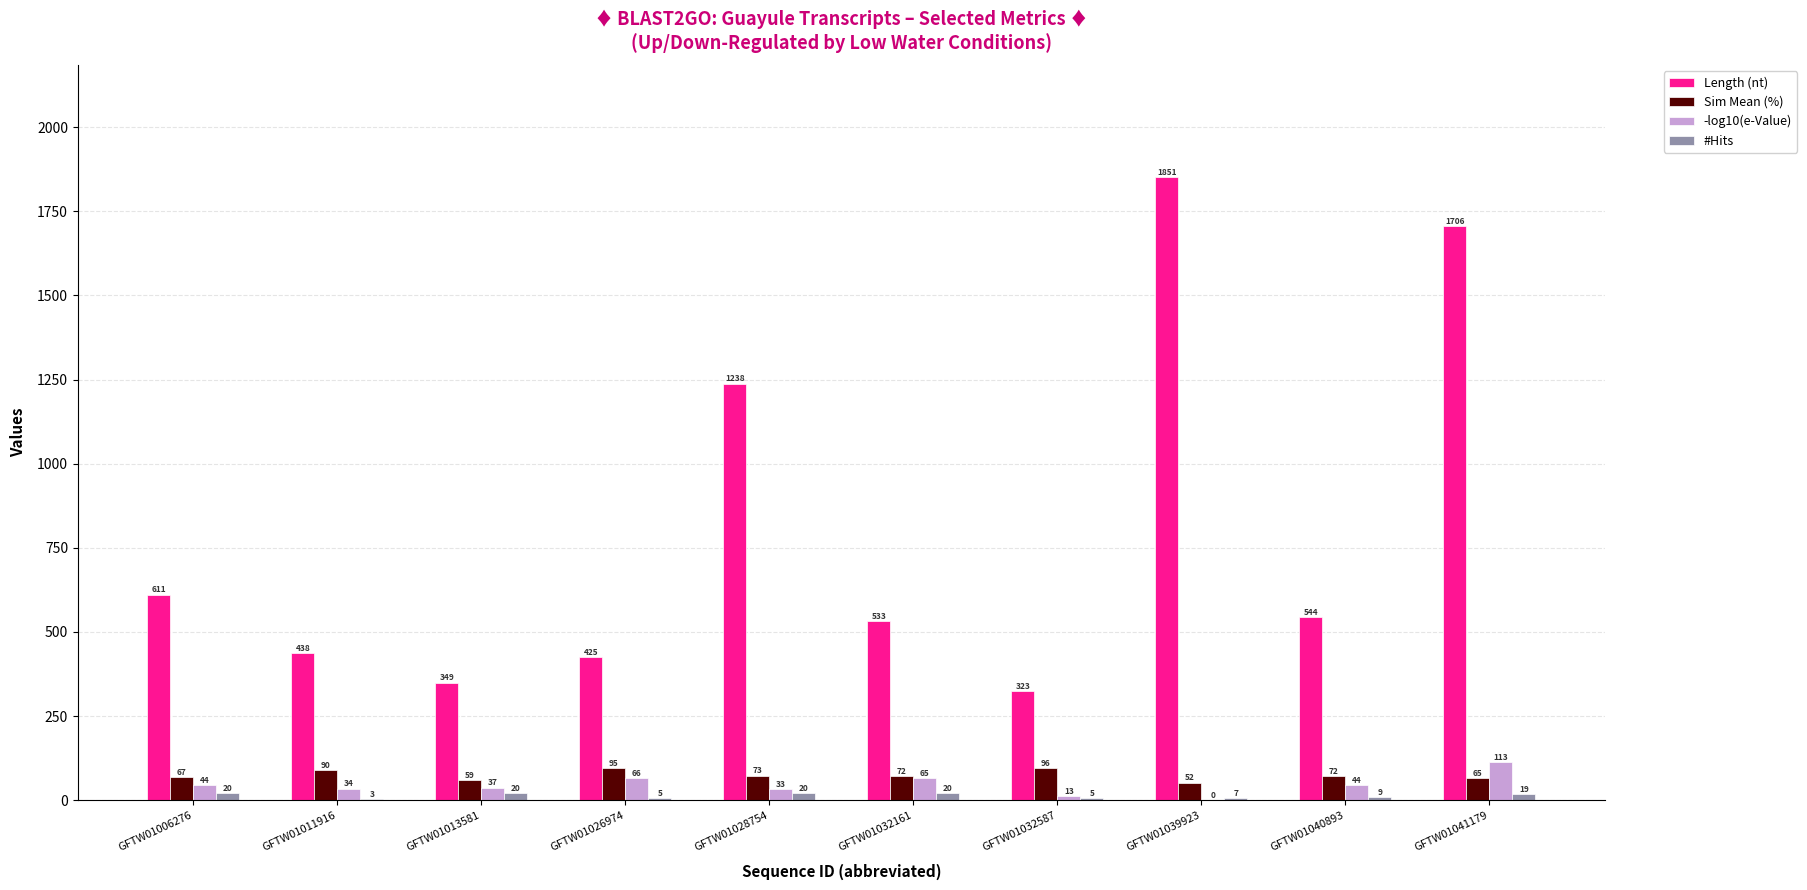

Which series changed the most between GFTW01006276 and GFTW01040893?

Length (nt)